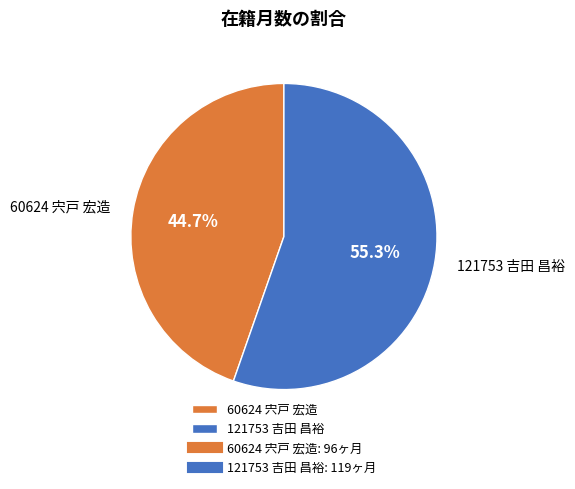

Approximately how many times larger is the value at 121753 吉田 昌裕 compared to 60624 宍戸 宏造?

1.2